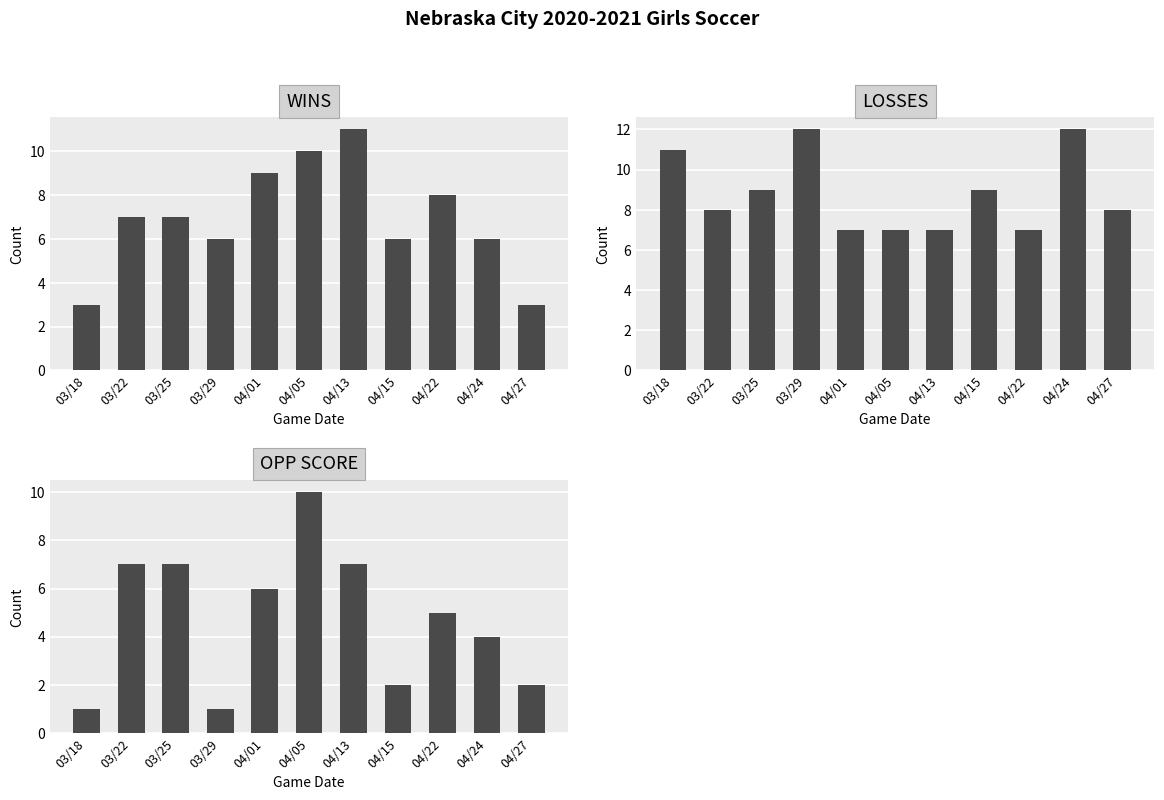

Which series has the largest range (max minus min)?

OPP SCORE